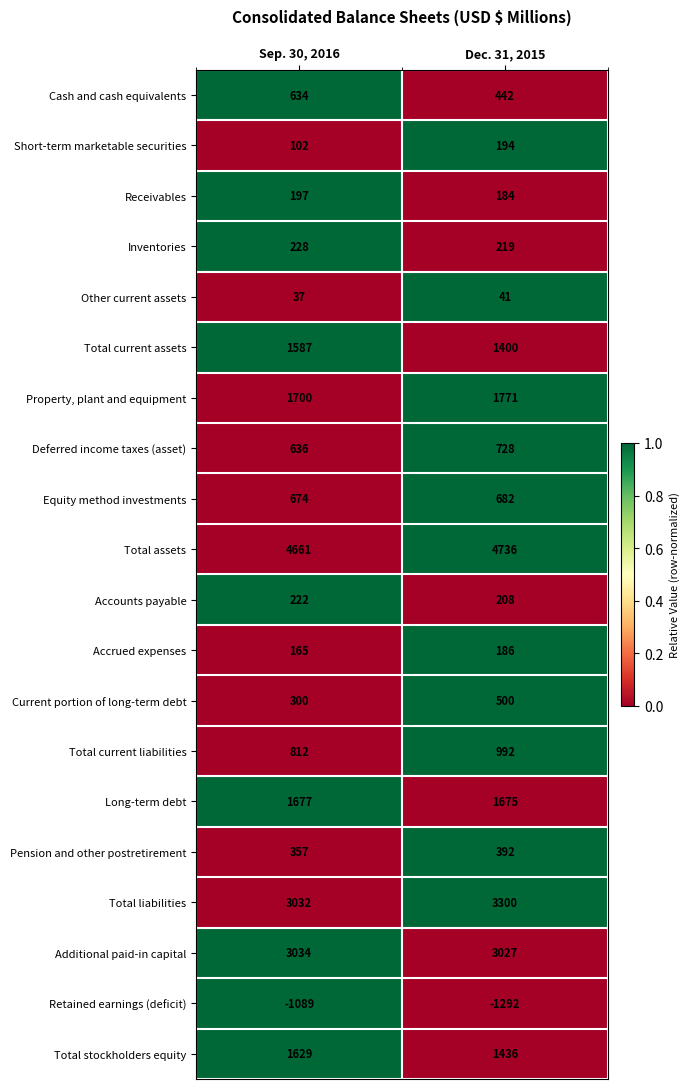

True or false: Long-term debt has a value of 903 at Dec. 31, 2015.

False